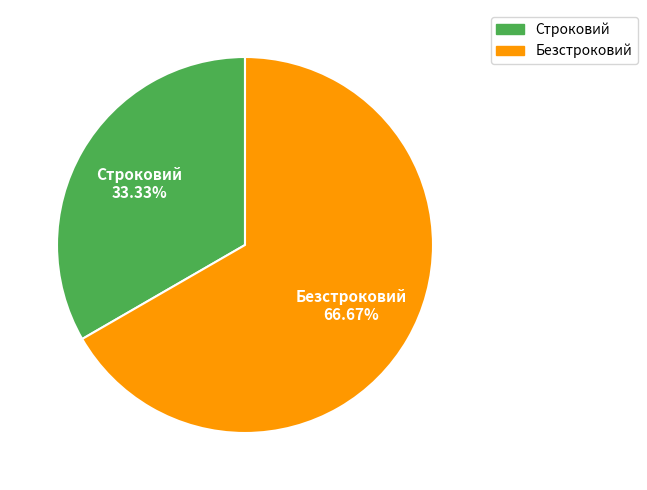

What percentage is the Строковий slice, to the nearest percent?

33%